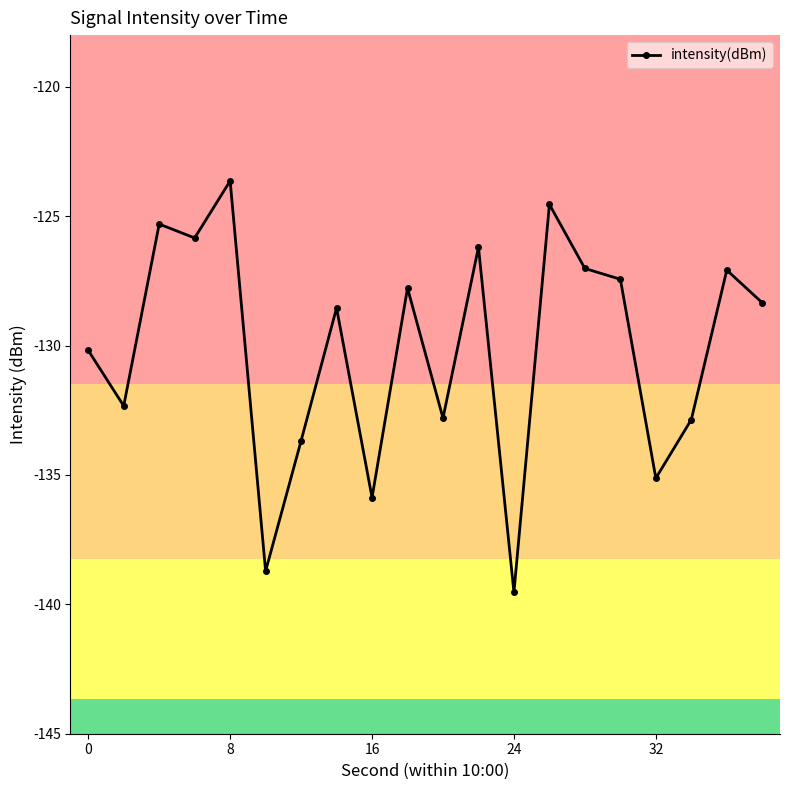

What is the sum of all values?

-2602.8